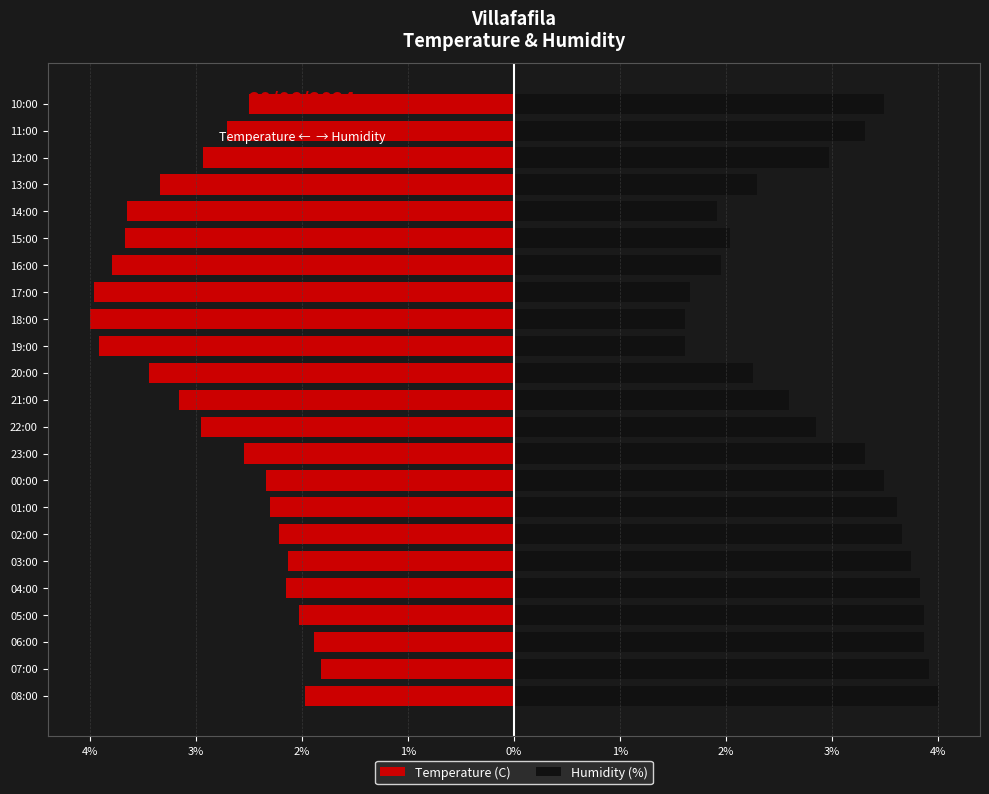

The Temperature (C) series shows -5.1 at 14:00. True or false?

False